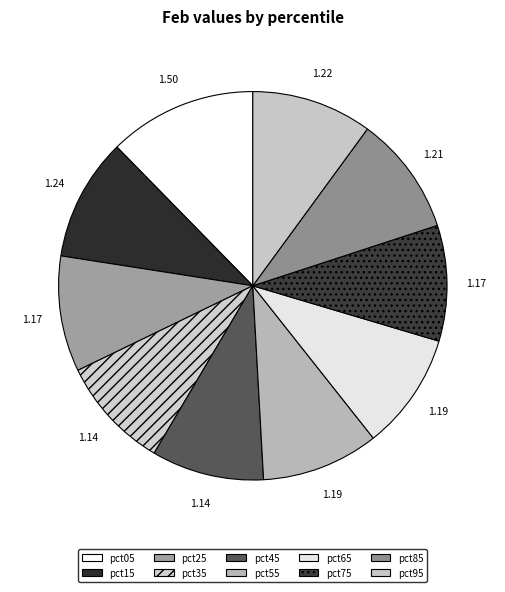

How many segments does this pie chart have?

10